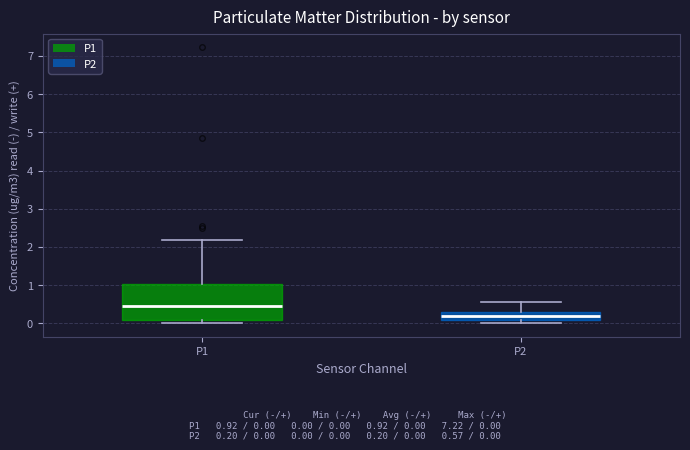

Where does the median line of the box for P2 sit on the y-axis? The values are not printed on the chart, so give them approximately, as read against the axis.

0.2